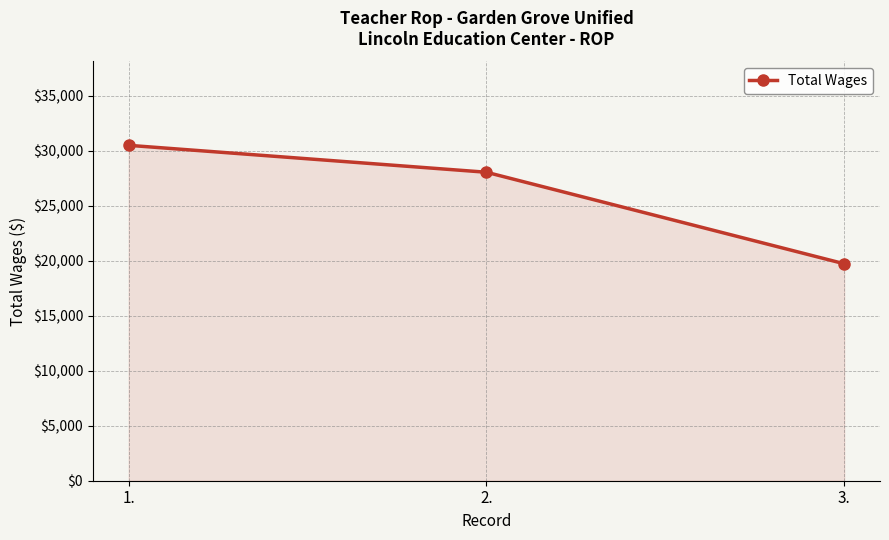

What is the label of the 3rd point from the right?

1.